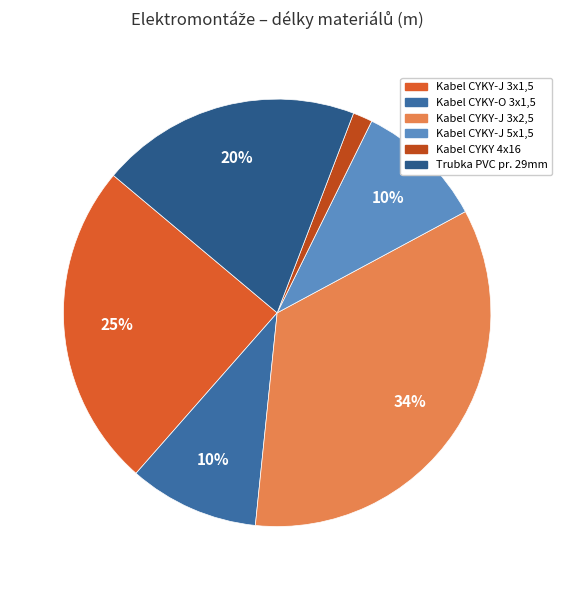

How many slices are in this pie chart?

6